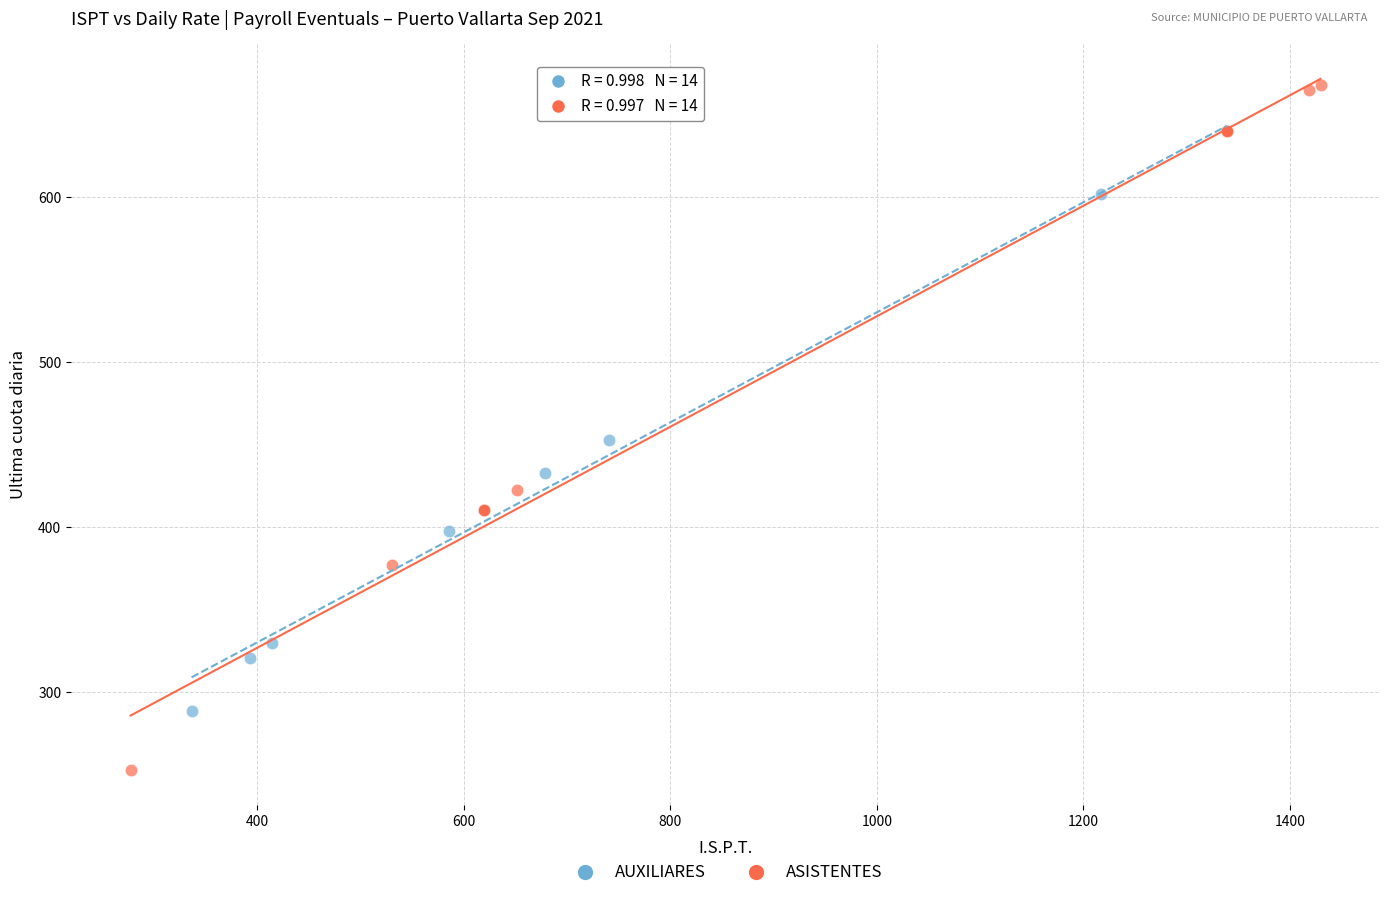

Which series contains the highest Y value?

ASISTENTES